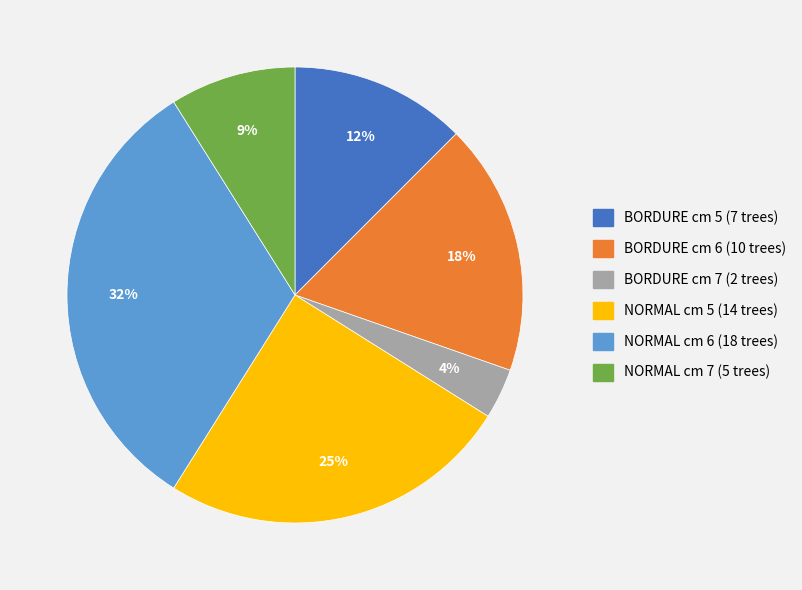

Do BORDURE cm 6 (10 trees) and BORDURE cm 5 (7 trees) together represent more than half of the pie?

No